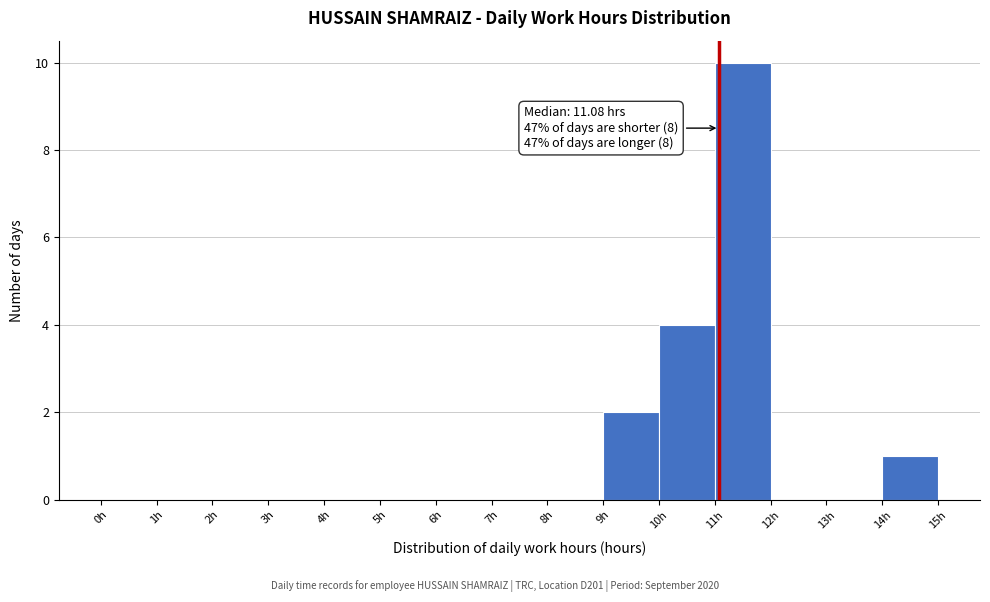

Which range on the x-axis has the tallest bar?

11 to 12